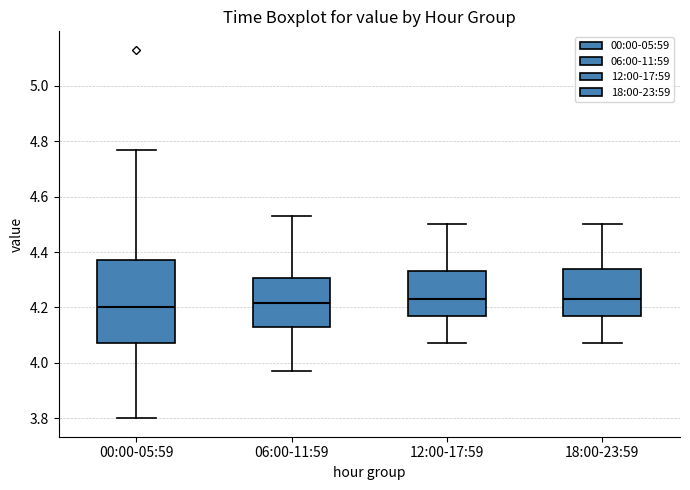

Reading left to right, transcribe this box plot: for each box, give where its median line is, the range the box spans, and where its two whiskers end, as read against the y-axis. The values are not printed on the chart, so give them approximately, as read against the axis.

00:00-05:59: median 4.20, box 4.08 to 4.38, whiskers 3.80 to 4.78
06:00-11:59: median 4.22, box 4.14 to 4.30, whiskers 3.98 to 4.54
12:00-17:59: median 4.24, box 4.18 to 4.34, whiskers 4.08 to 4.50
18:00-23:59: median 4.24, box 4.18 to 4.34, whiskers 4.08 to 4.50